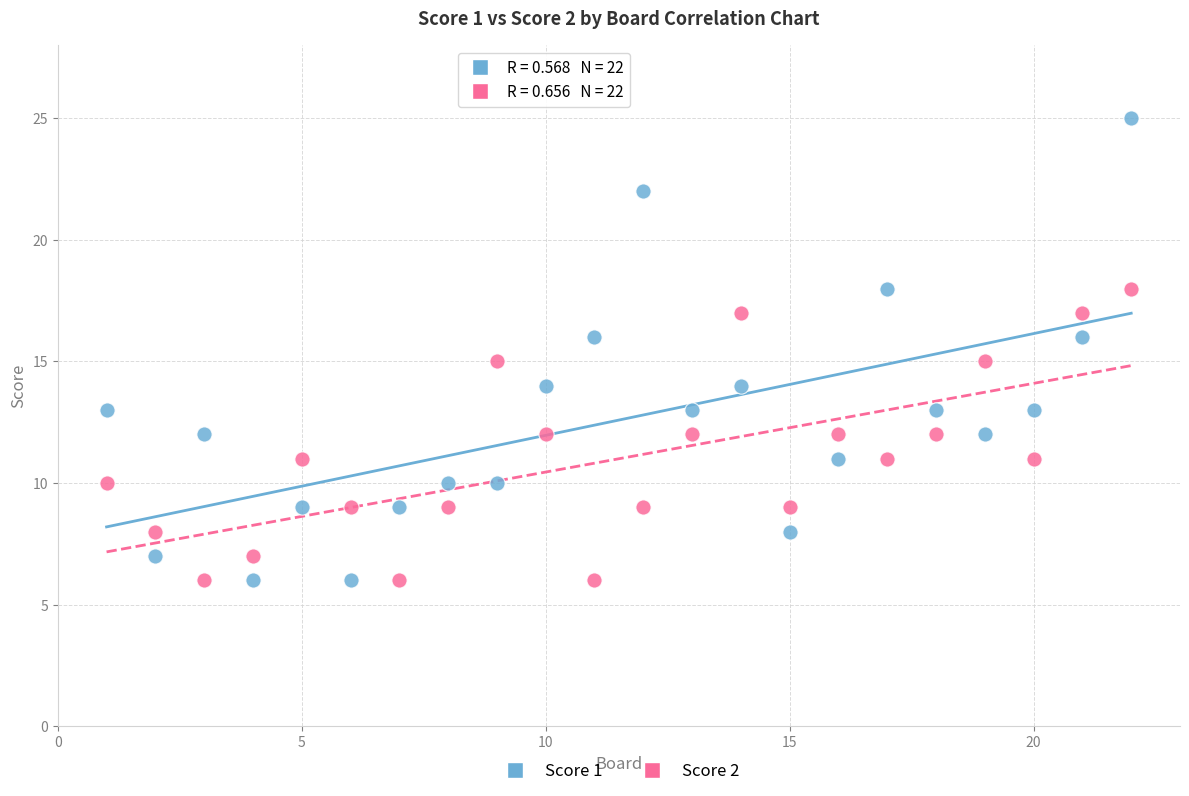

Which series has the widest spread of Y values?

Score 1